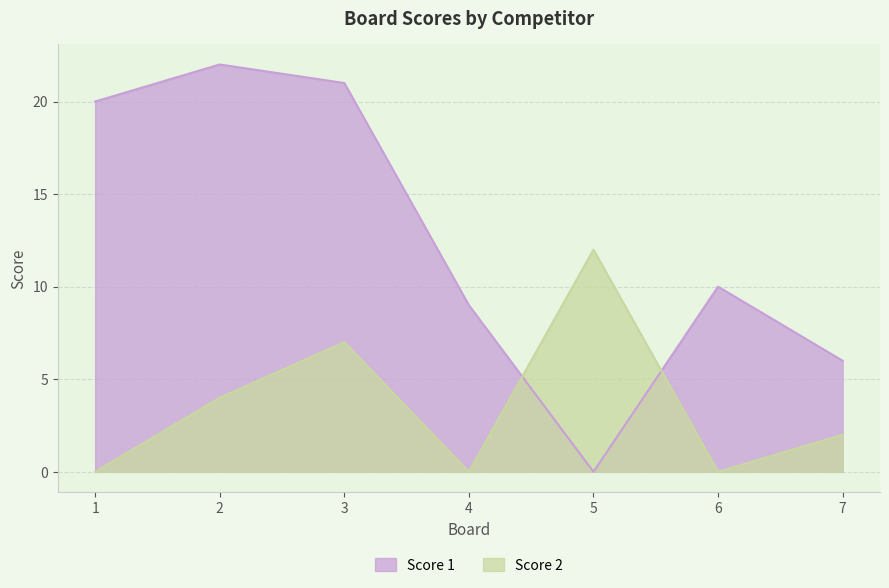

How many interior local peaks does the Score 1 series have?

2